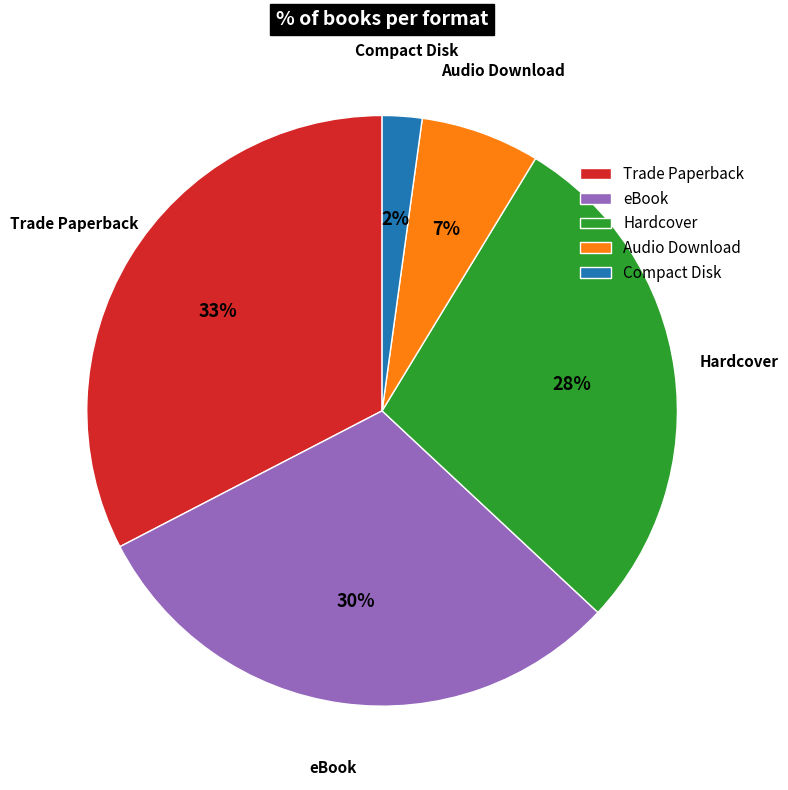

Rank the categories by value from lowest to highest.

Compact Disk, Audio Download, Hardcover, eBook, Trade Paperback